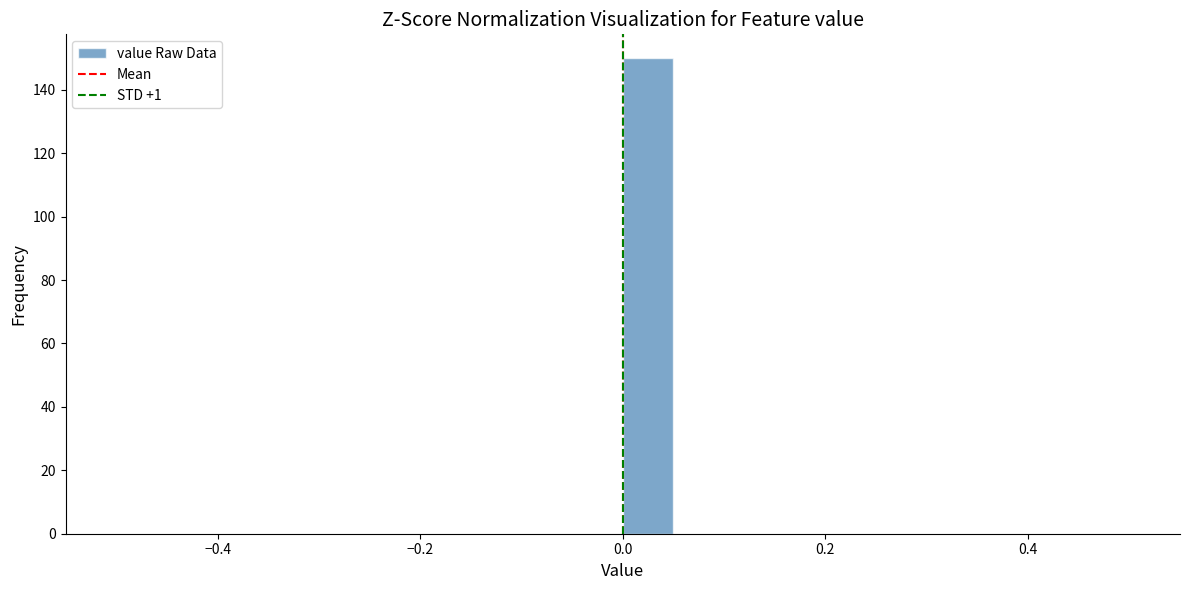

Around what value on the x-axis is the tallest bar? Give the approximate position of its centre, as read against the axis.

0.02